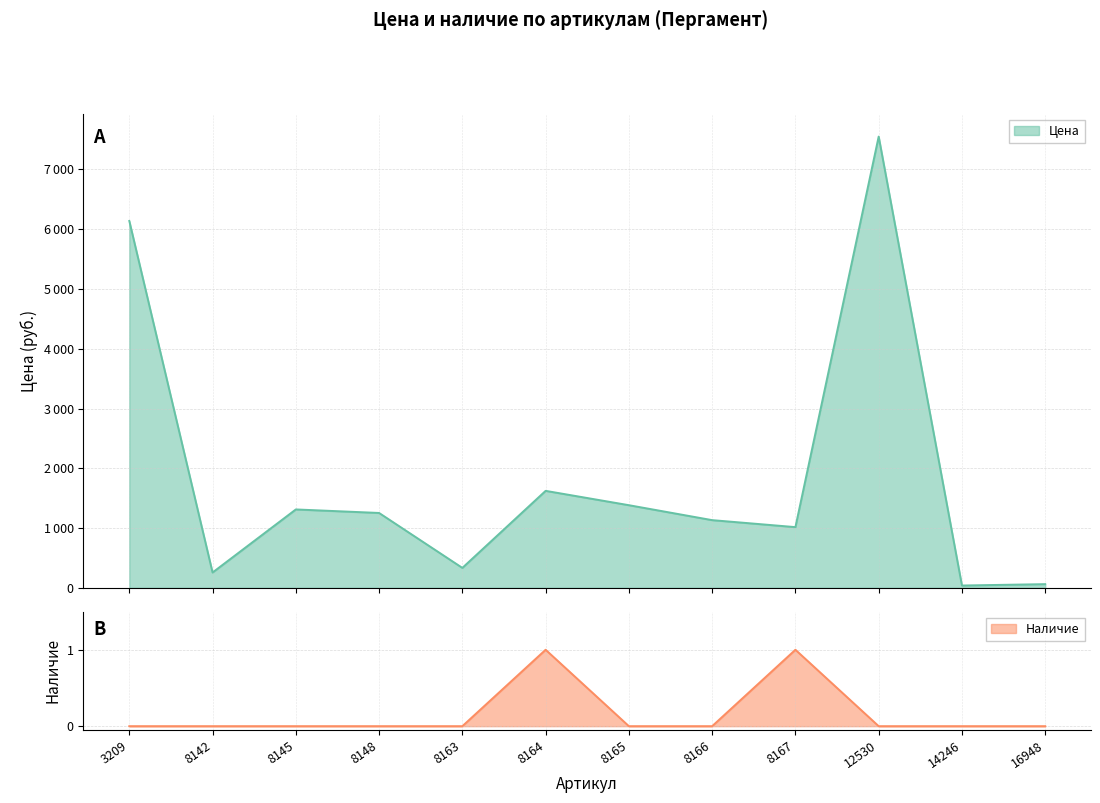

Between 14246 and 8165, which is larger?

8165